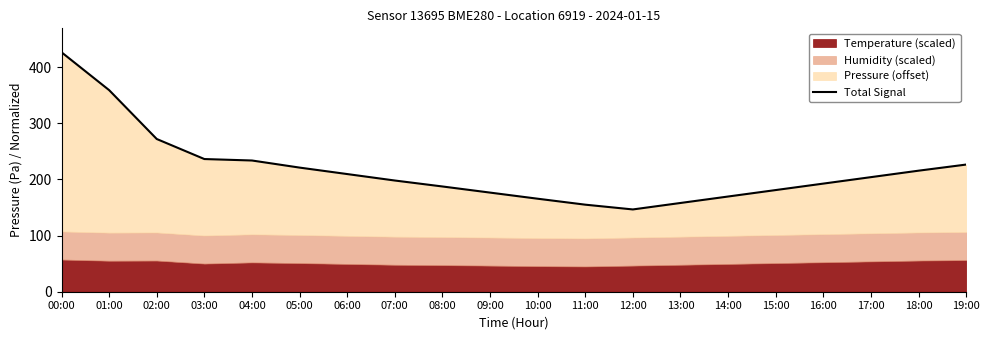

Reading right to left, what are all the values shown in this chart?

226.4	215.5	204.0	192.5	181.0	169.5	158.0	146.5	155.0	165.6	176.5	187.4	198.0	209.5	221.0	233.6	236.2	271.9	358.9	426.3